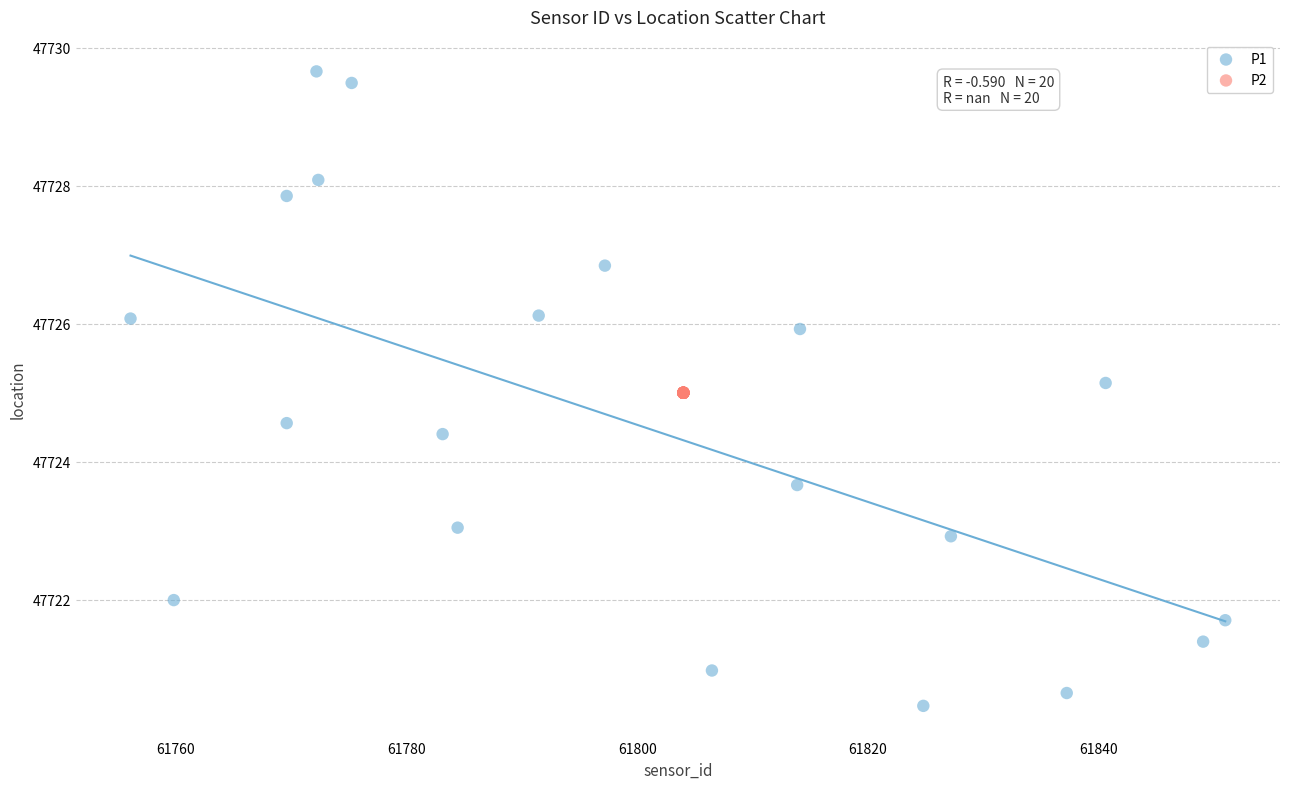

Which series contains the highest Y value?

P1